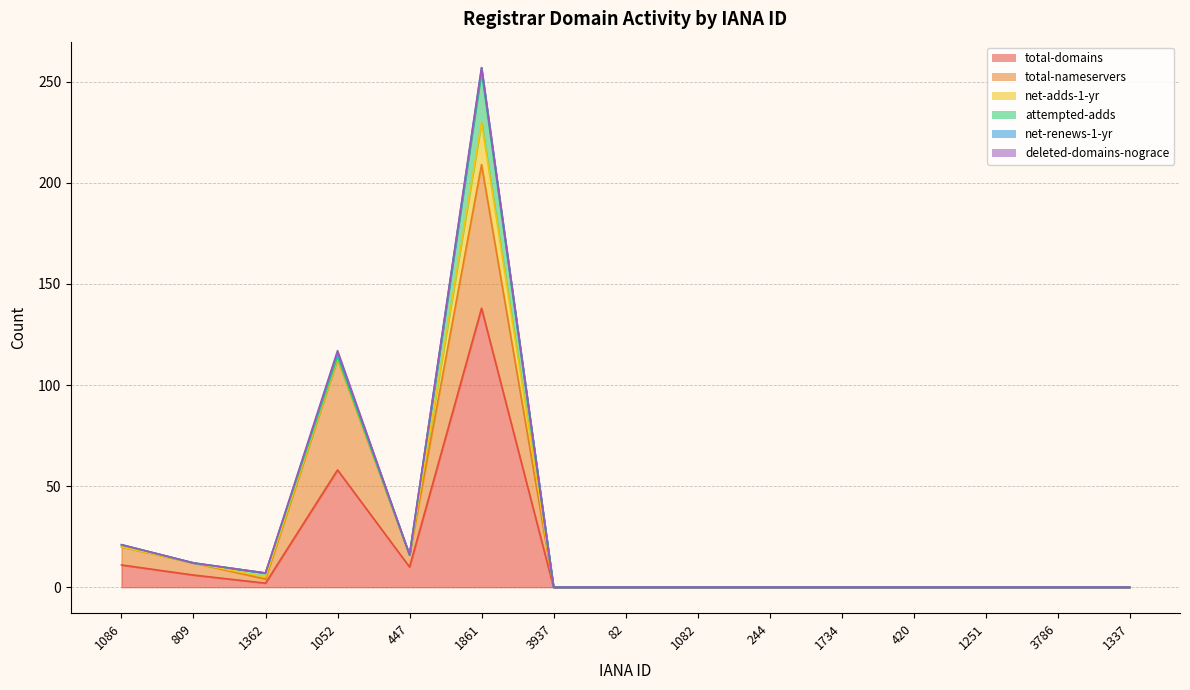

Reading left to right, what are all the values shown in this chart?

total-domains: 1086=11	809=6	1362=2	1052=58	447=10	1861=138	3937=0	82=0	1082=0	244=0	1734=0	420=0	1251=0	3786=0	1337=0
total-nameservers: 1086=9	809=6	1362=2	1052=55	447=6	1861=71	3937=0	82=0	1082=0	244=0	1734=0	420=0	1251=0	3786=0	1337=0
net-adds-1-yr: 1086=0	809=0	1362=1	1052=0	447=0	1861=21	3937=0	82=0	1082=0	244=0	1734=0	420=0	1251=0	3786=0	1337=0
attempted-adds: 1086=1	809=0	1362=2	1052=1	447=0	1861=25	3937=0	82=0	1082=0	244=0	1734=0	420=0	1251=0	3786=0	1337=0
net-renews-1-yr: 1086=0	809=0	1362=0	1052=2	447=0	1861=2	3937=0	82=0	1082=0	244=0	1734=0	420=0	1251=0	3786=0	1337=0
deleted-domains-nograce: 1086=0	809=0	1362=0	1052=1	447=0	1861=0	3937=0	82=0	1082=0	244=0	1734=0	420=0	1251=0	3786=0	1337=0